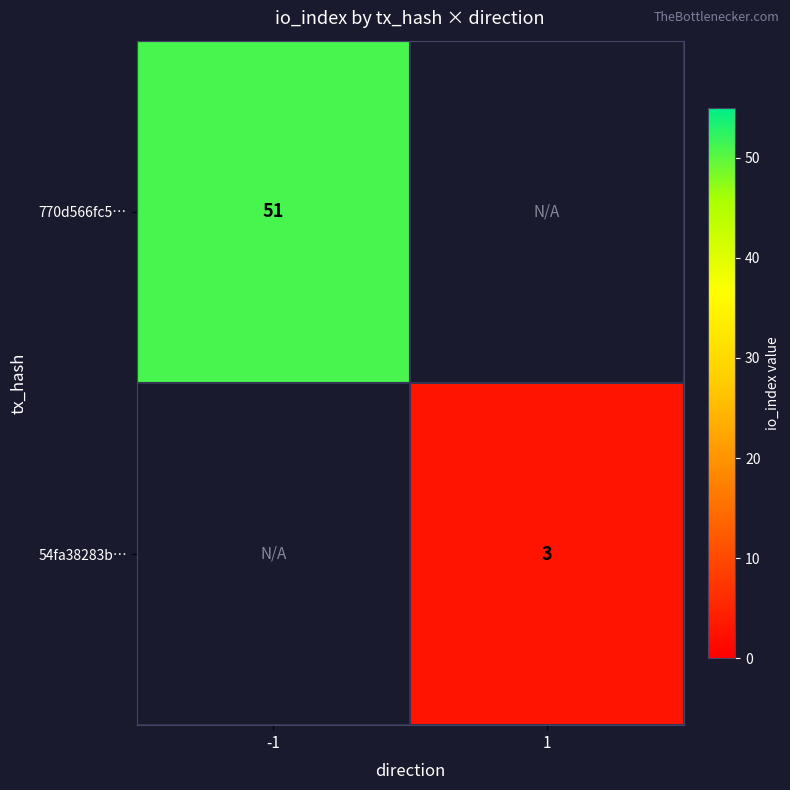

True or false: 54fa38283b… has a value of 5 at 1.

False